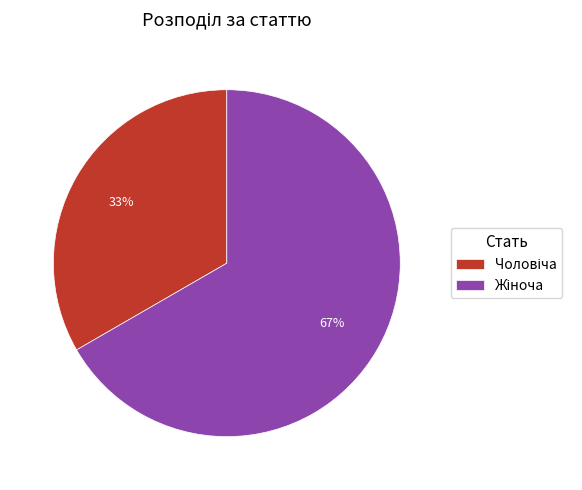

Is there a majority slice in this chart?

Yes